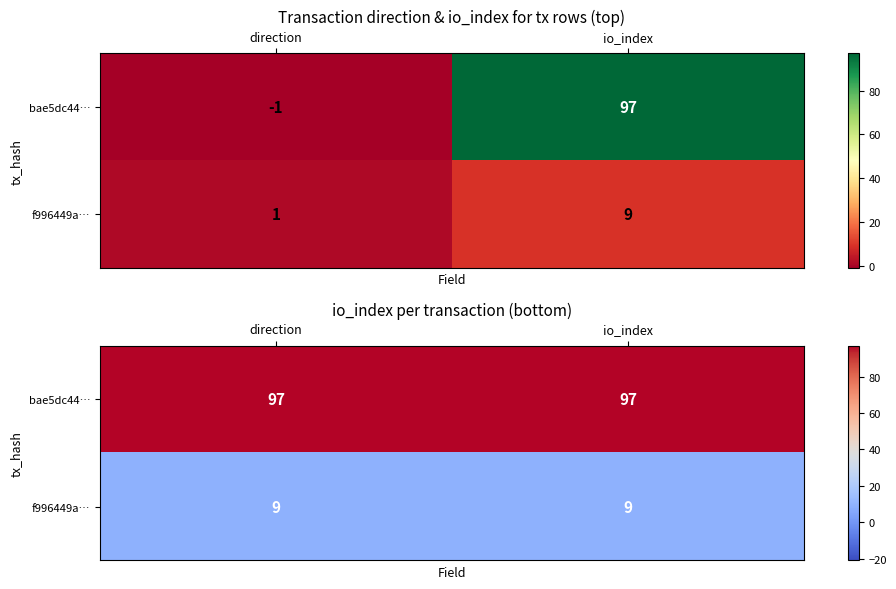

What is the total value across all series at io_index?

106